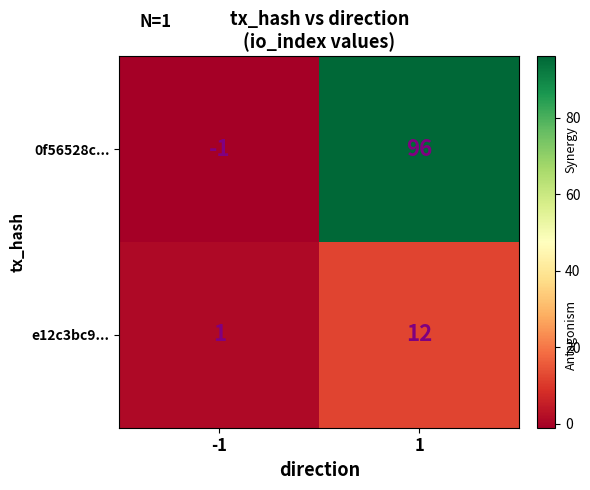

What is the maximum value shown in the chart?

96